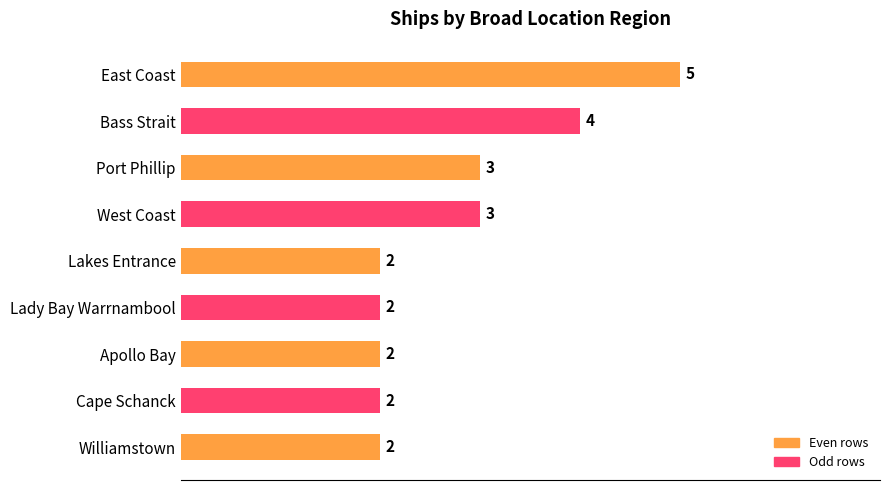

Reading top to bottom, transcribe all the data shown in this chart.

5	4	3	3	2	2	2	2	2